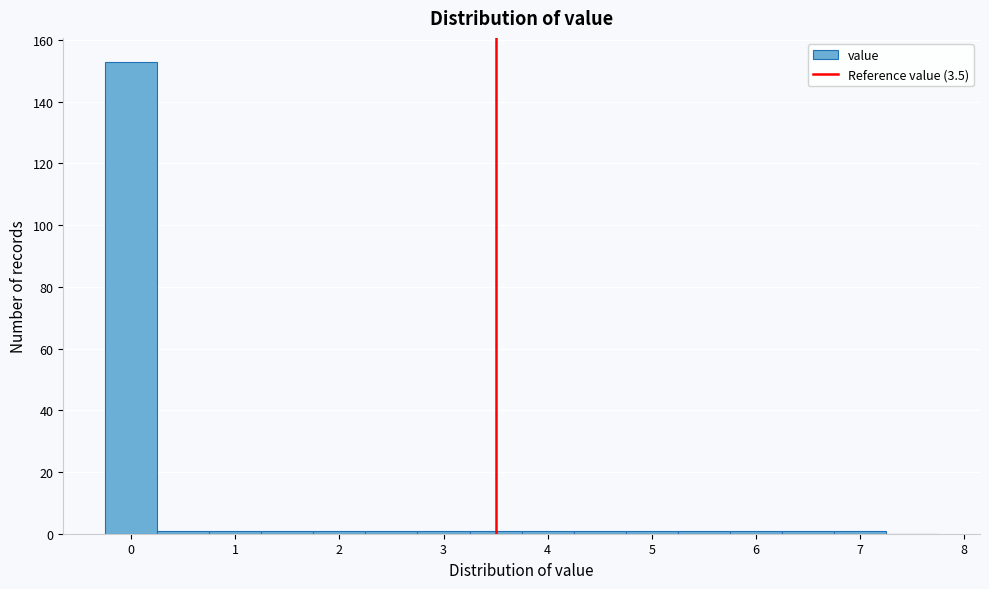

Reading left to right, transcribe this chart: for each bar, give the range it covers on the x-axis and its height. Neither the bar edges nor the heights are printed on the chart, so give them approximately, as read against the axes.

-0.25 to 0.25: 154
0.25 to 0.75: under 2
0.75 to 1.25: under 2
1.25 to 1.75: under 2
1.75 to 2.25: under 2
2.25 to 2.75: under 2
2.75 to 3.25: under 2
3.25 to 3.75: under 2
3.75 to 4.25: under 2
4.25 to 4.75: under 2
4.75 to 5.25: under 2
5.25 to 5.75: under 2
5.75 to 6.25: under 2
6.25 to 6.75: under 2
6.75 to 7.25: under 2
7.25 to 7.75: 0